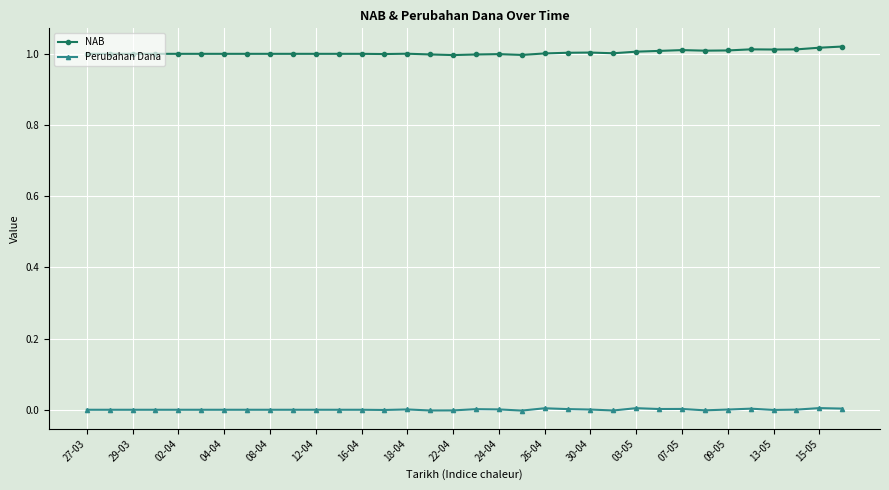

Rank the series by their average value, from lowest to highest.

Perubahan Dana, NAB